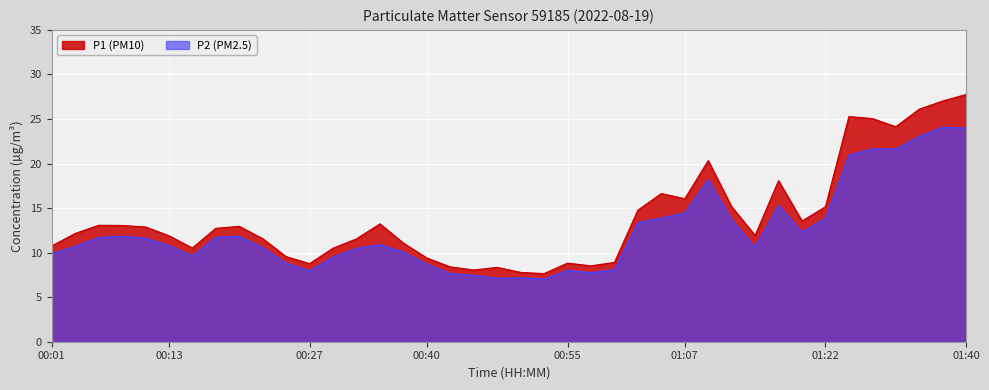

True or false: P2 and P1 intersect in this chart.

False